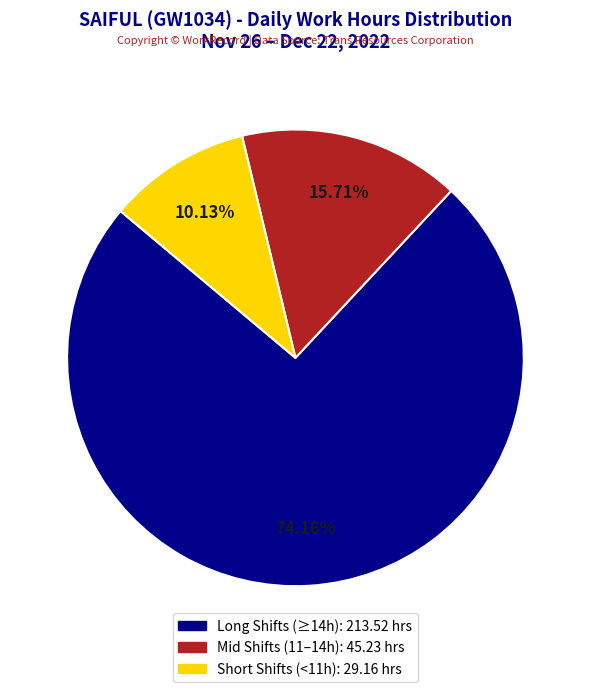

Count the number of slices in the pie.

3